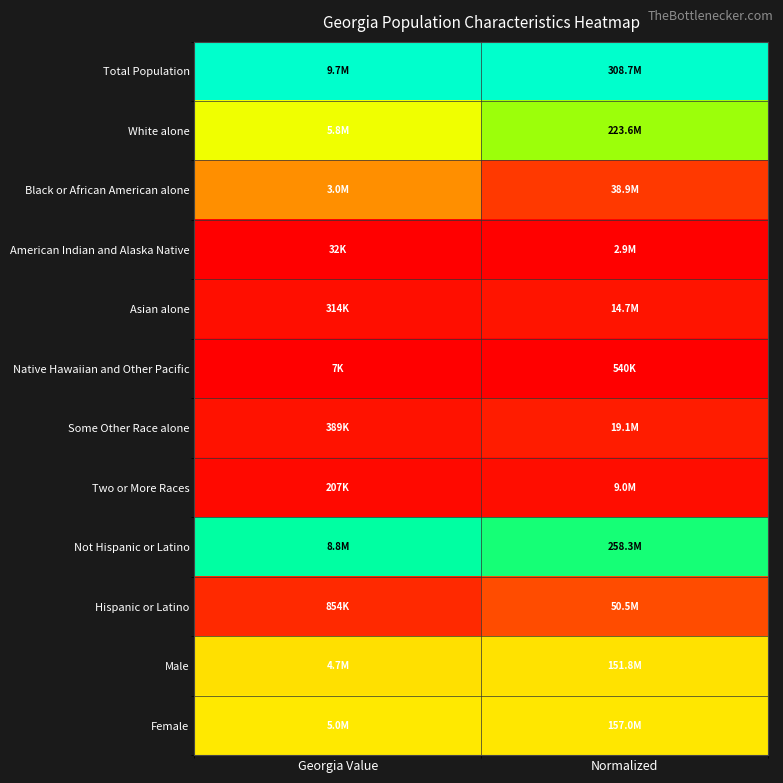

List the series in order of their peak value, highest first.

Total Population, Not Hispanic or Latino, White alone, Female, Male, Black or African American alone, Hispanic or Latino, Some Other Race alone, Asian alone, Two or More Races, American Indian and Alaska Native, Native Hawaiian and Other Pacific